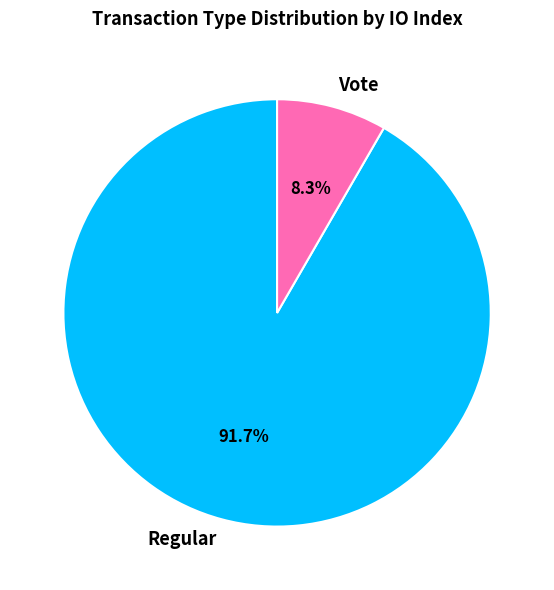

What is the smallest slice in the pie chart?

Vote